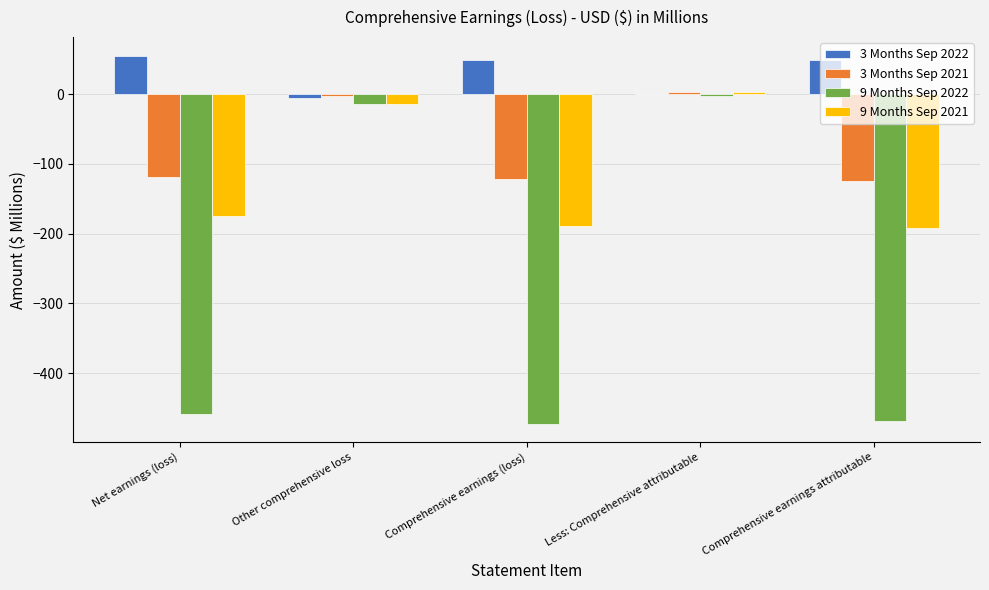

What is the sum of all 9 Months Sep 2022 values?

-1417.2